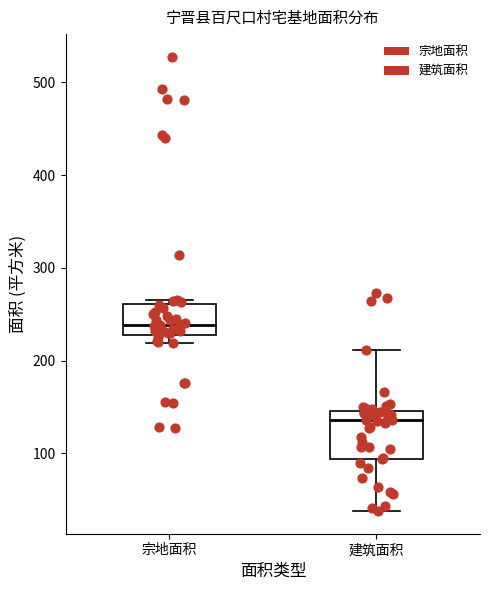

Reading left to right, transcribe this box plot: for each box, give where its median line is, the range the box spans, and where its two whiskers end, as read against the y-axis. The values are not printed on the chart, so give them approximately, as read against the axis.

宗地面积: median 240, box 230 to 260, whiskers 220 to 260 (just above the box's upper edge)
建筑面积: median 140, box 90 to 150, whiskers 40 to 210